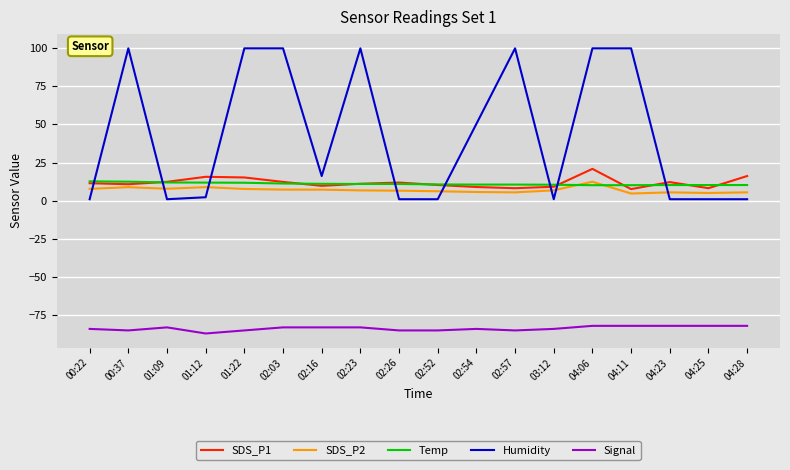

The Temp series shows 10.6 at 02:54. True or false?

True